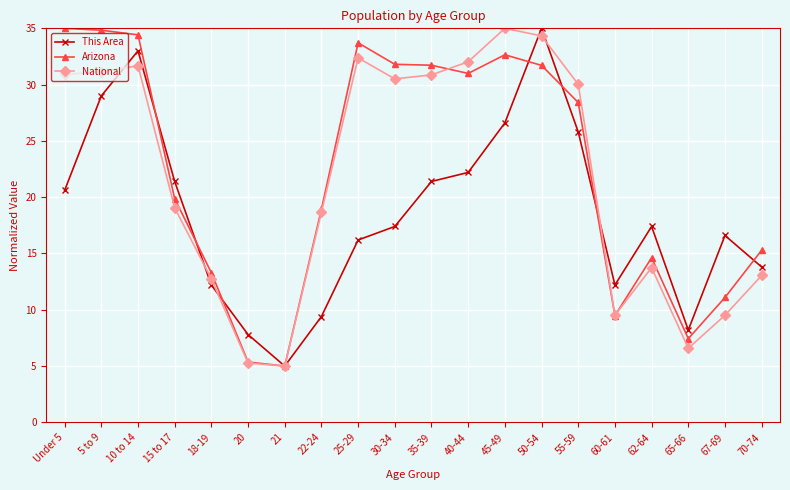

Rank the series by their average value, from highest to lowest.

Arizona, National, This Area